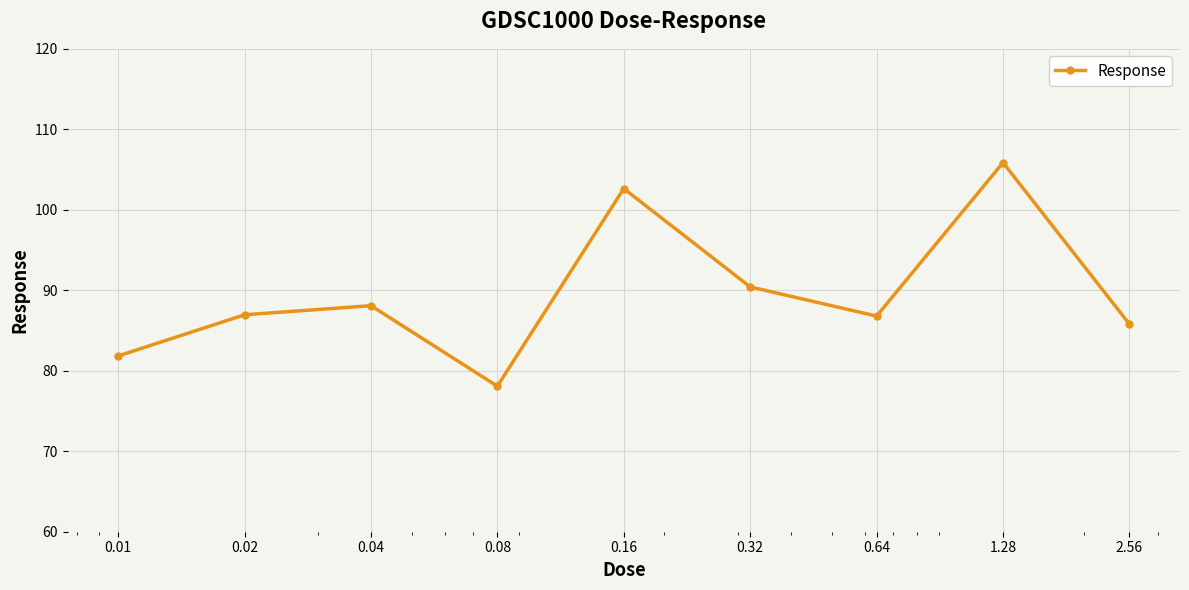

What is the sum of all values?

806.5